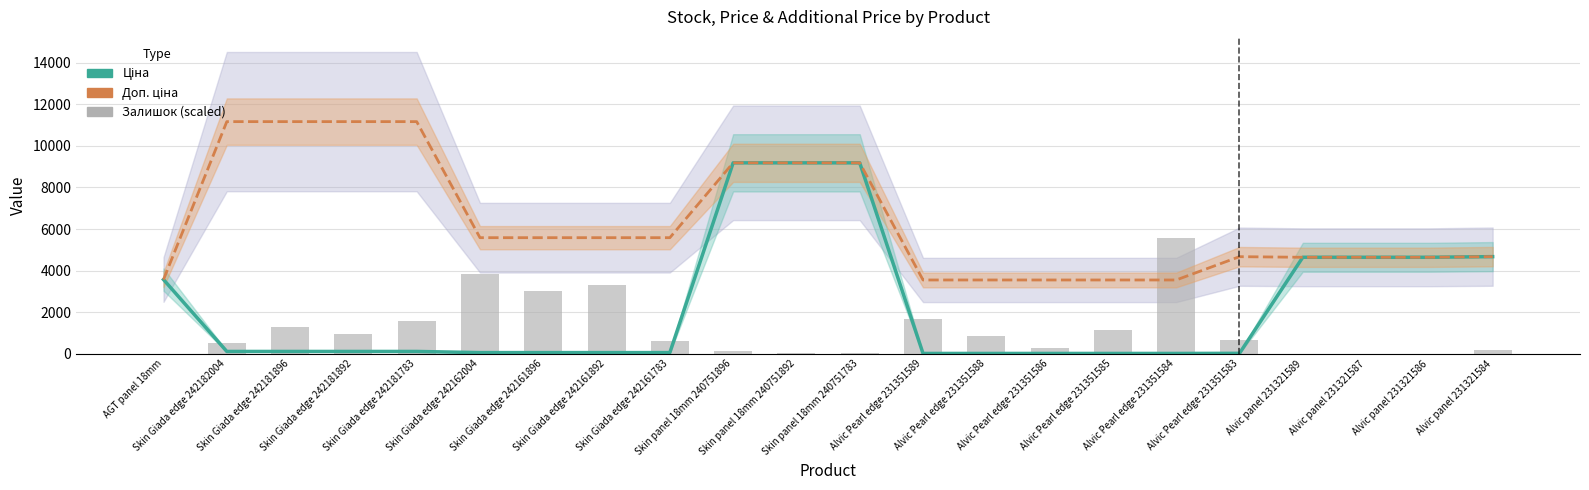

Which series changed the most between AGT panel 18mm and Skin panel 18mm 240751892?

Ціна